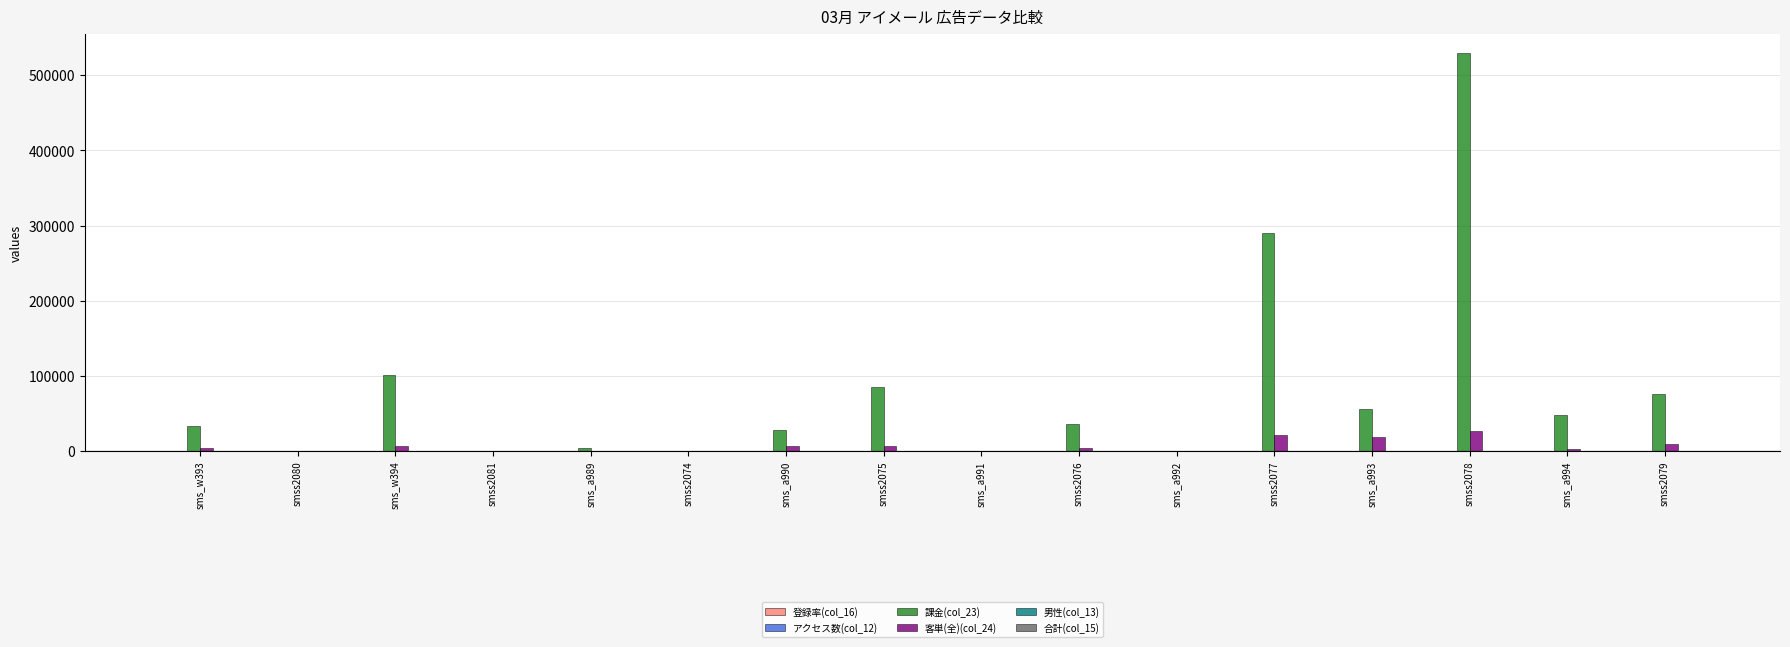

Which series has the largest total across all categories?

課金(col_23)